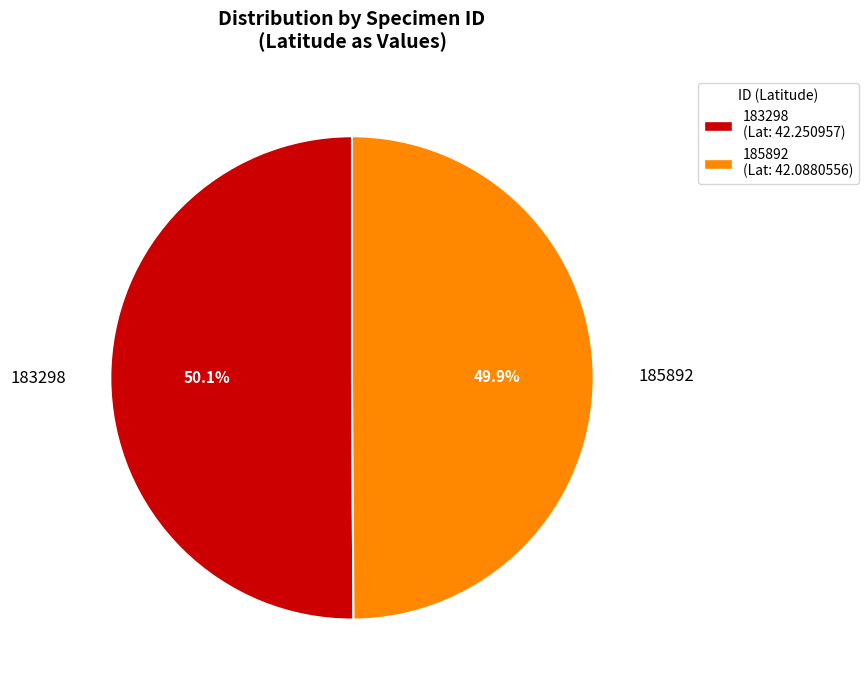

Is there a majority slice in this chart?

Yes